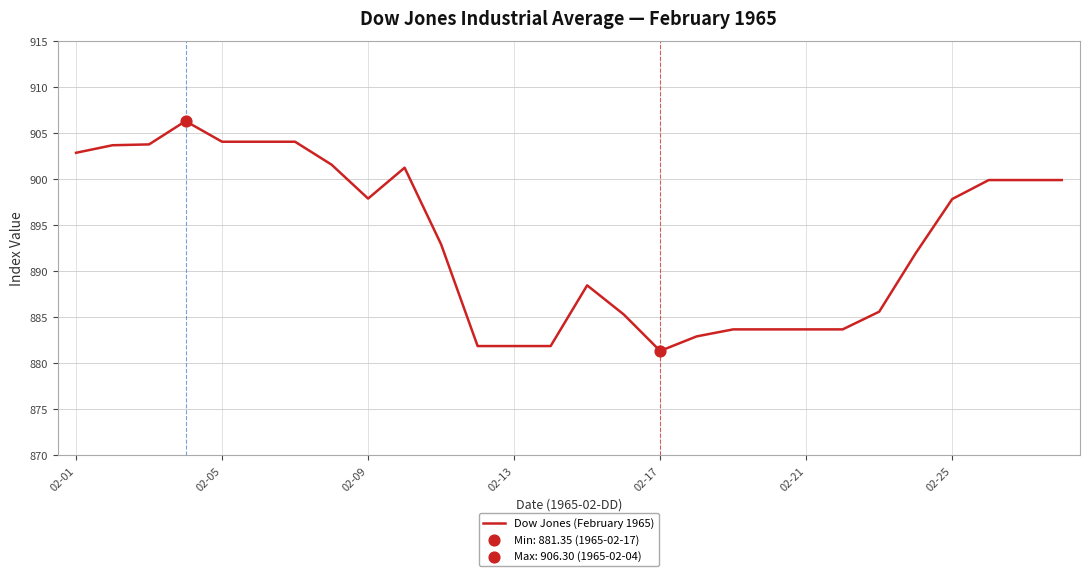

What is the greatest value displayed?

906.3